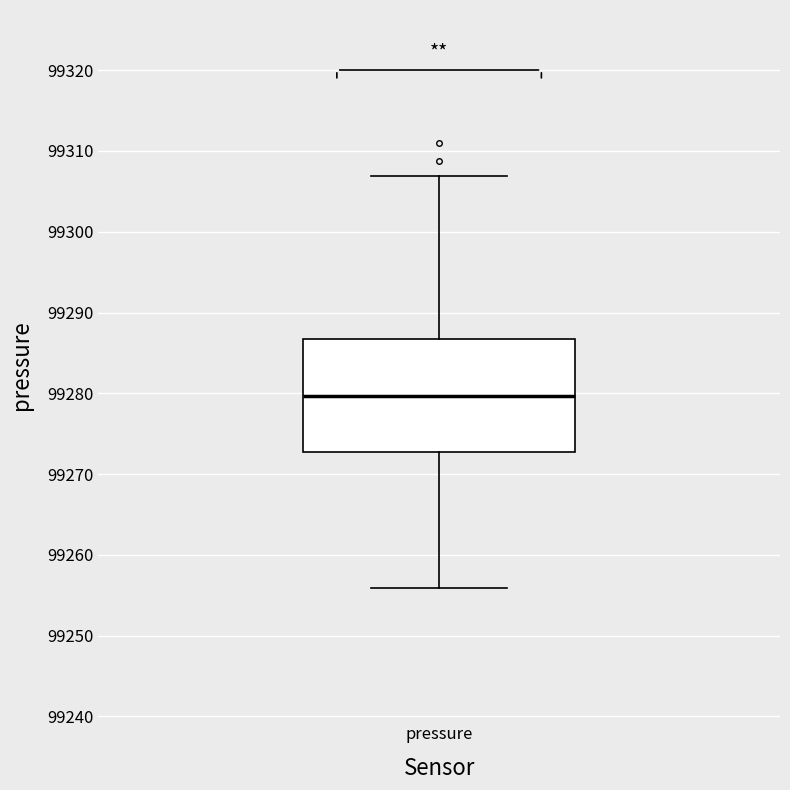

Where does the median line of the box for pressure sit on the y-axis? The values are not printed on the chart, so give them approximately, as read against the axis.

99280